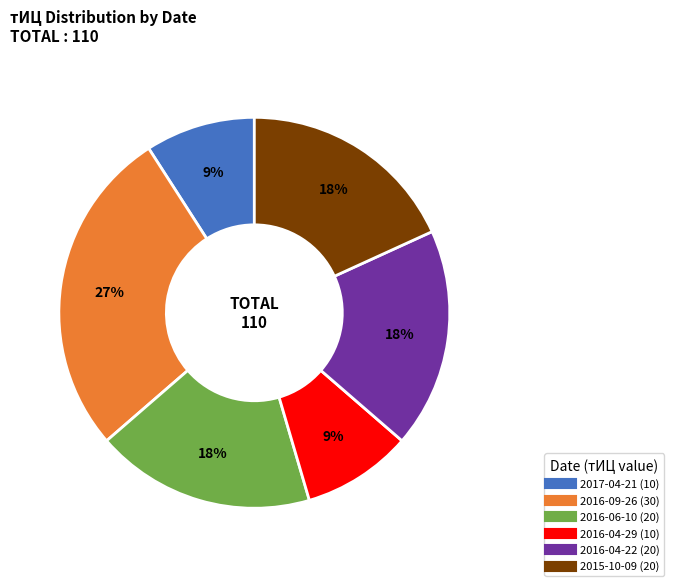

Count the number of slices in the pie.

6